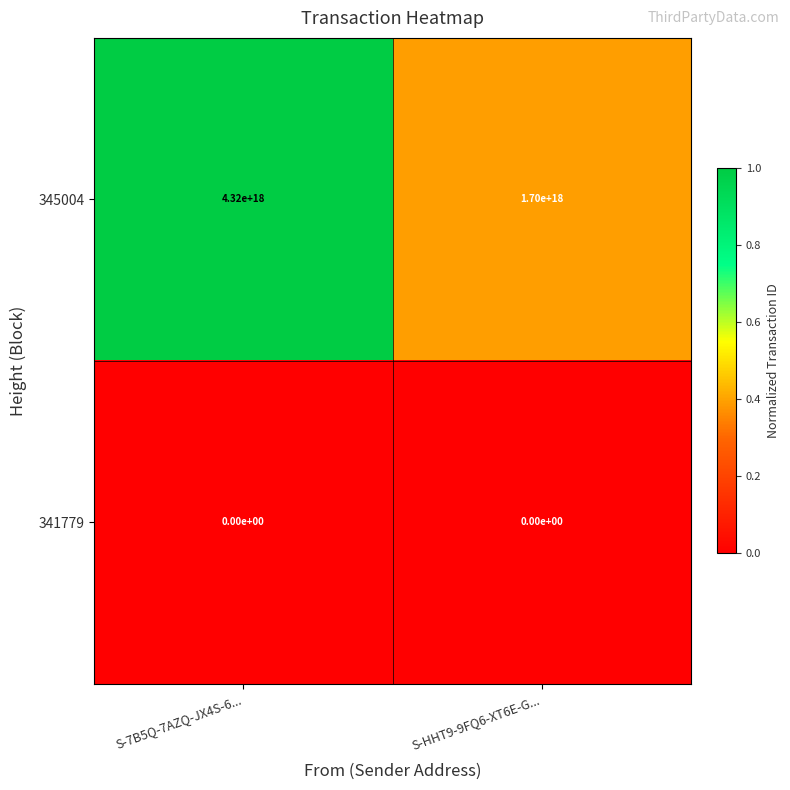

At which label is 345004 closest to 3010000000000000000?

S-7B5Q-7AZQ-JX4S-6...